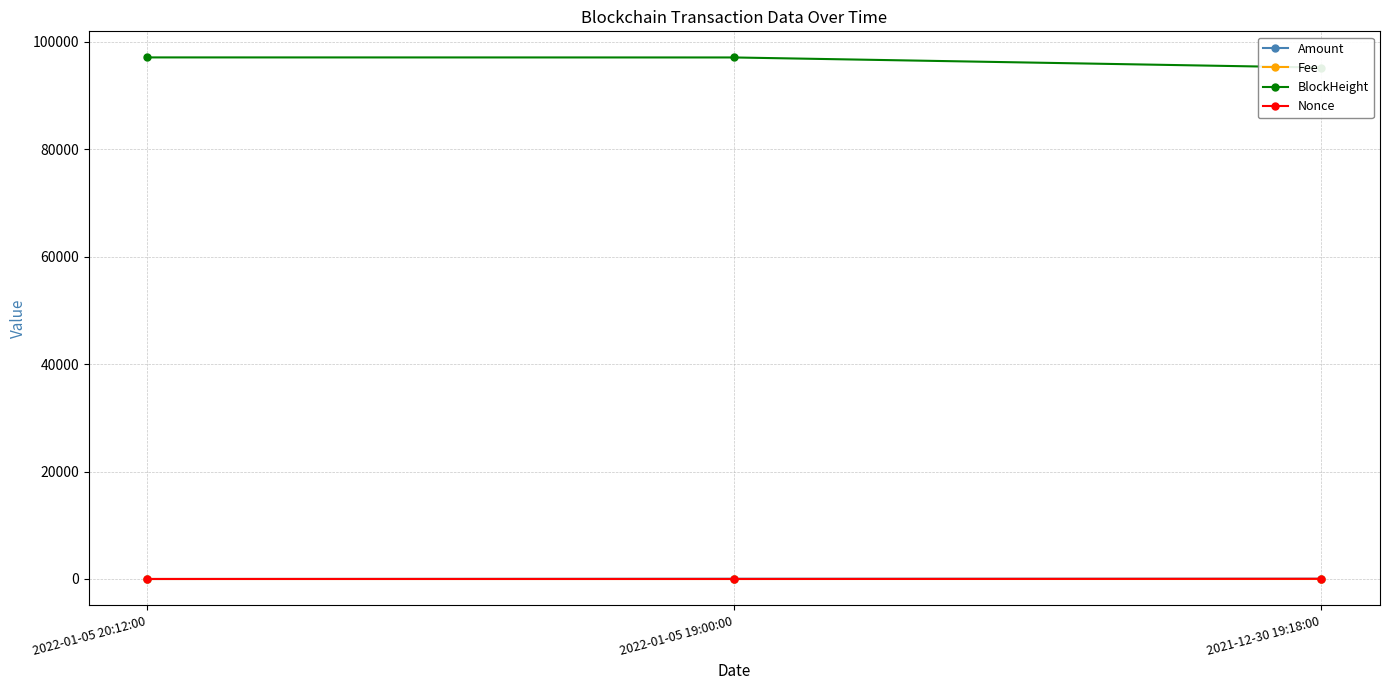

Which category has the highest value in the Nonce series?

2021-12-30 19:18:00